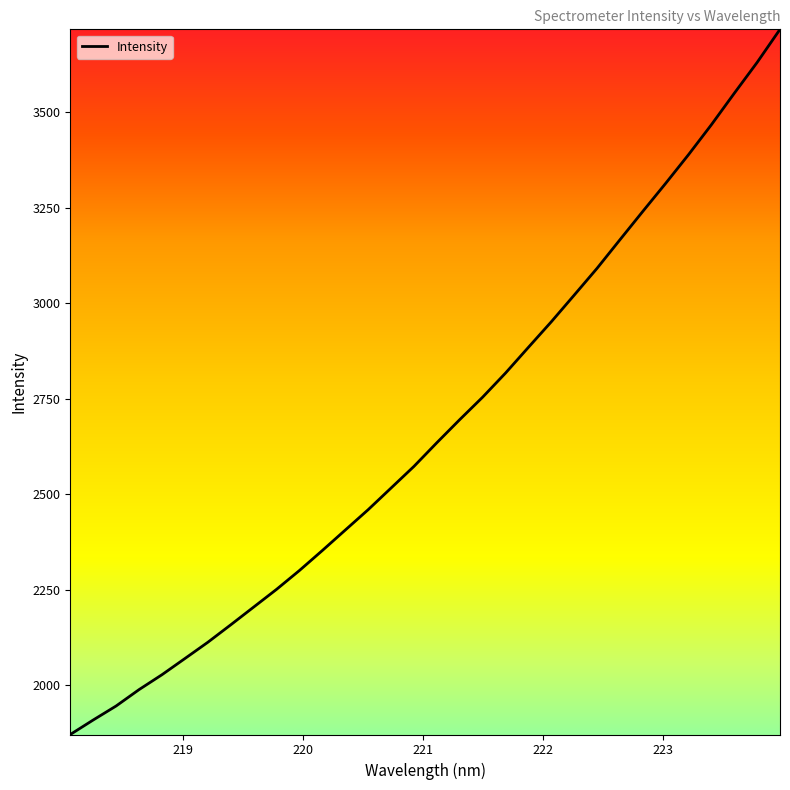

What is the smallest value displayed?

1871.5